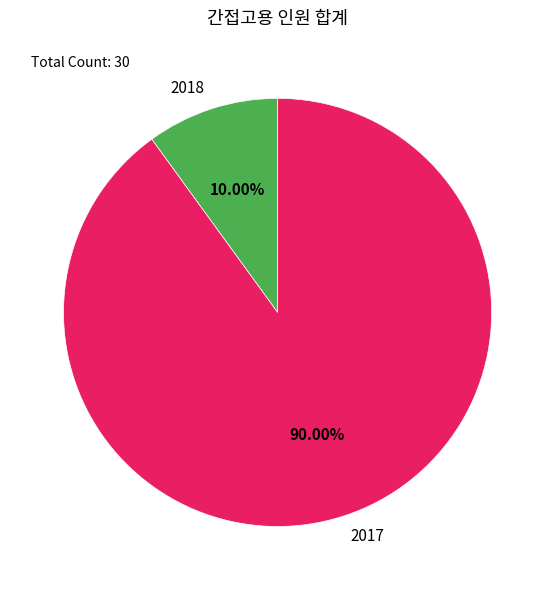

What is the total percentage of 2018 and 2017?

100.0%